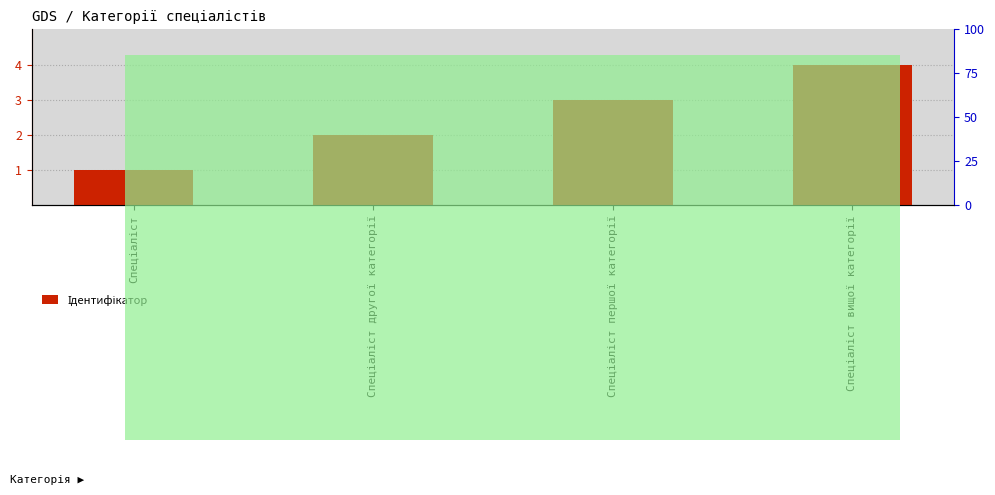

What is the greatest value displayed?

4